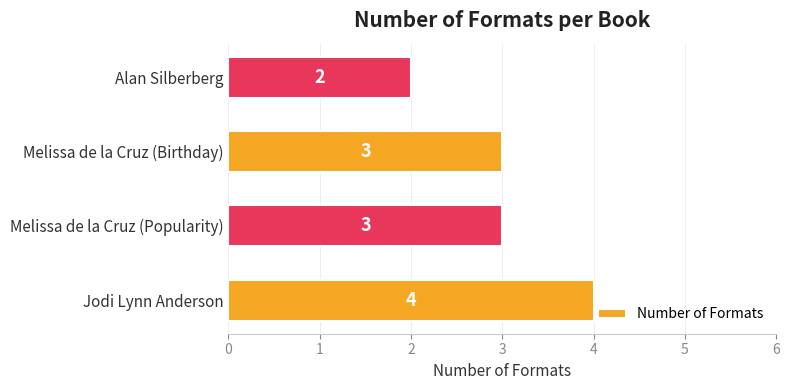

How many values are below 3?

1